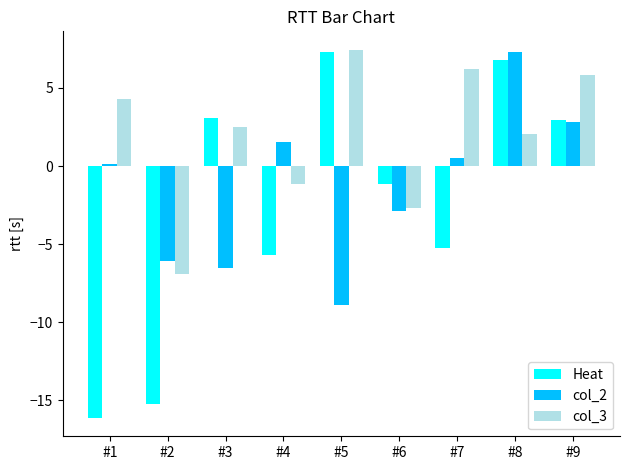

What is the value of the col_3 bar at the 3rd from the left?

2.5